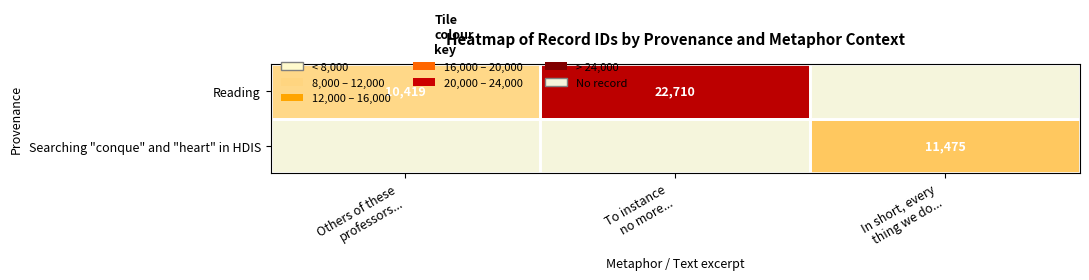

List the series in order of their overall mean, lowest first.

Reading, Searching "conque" and "heart" in HDIS